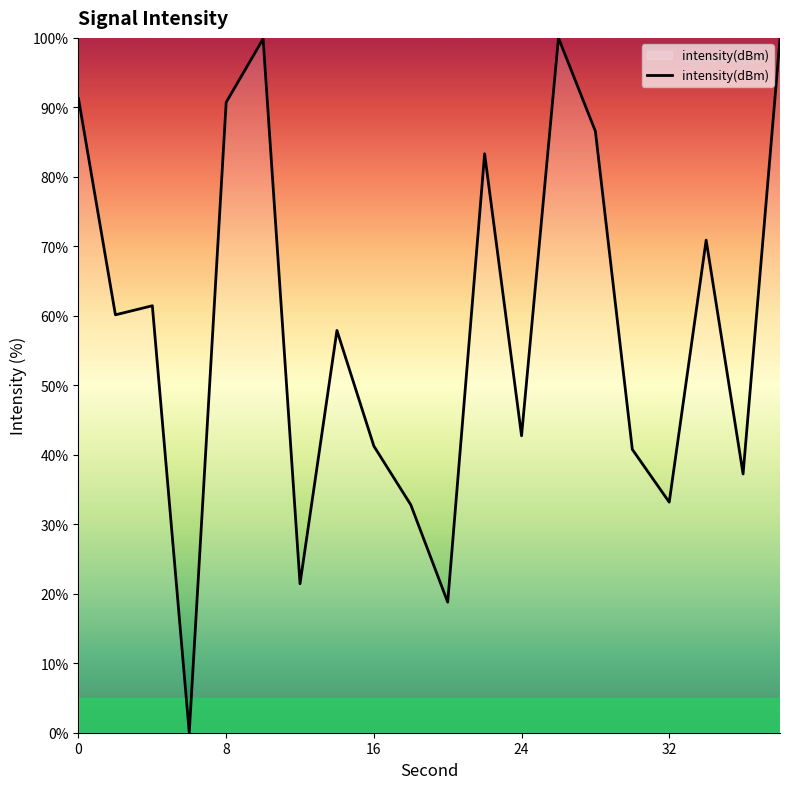

What is the difference between the maximum and minimum values?

100.0